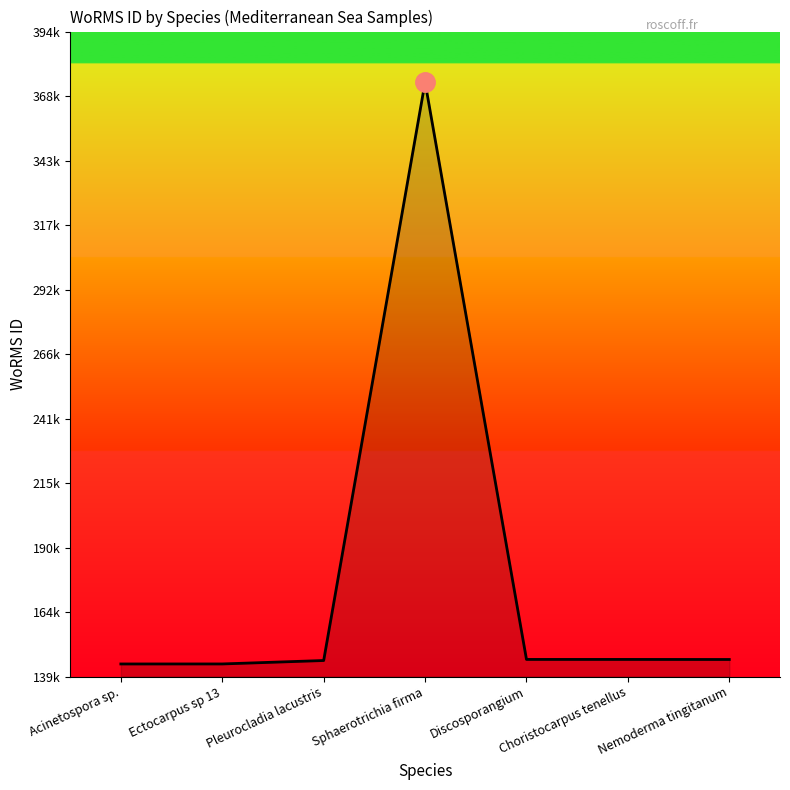

True or false: the data has more than 0 interior local peaks.

True